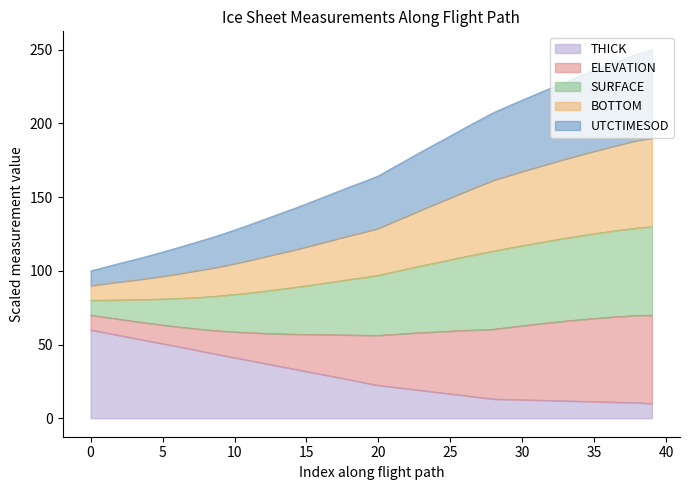

True or false: SURFACE and ELEVATION intersect in this chart.

False